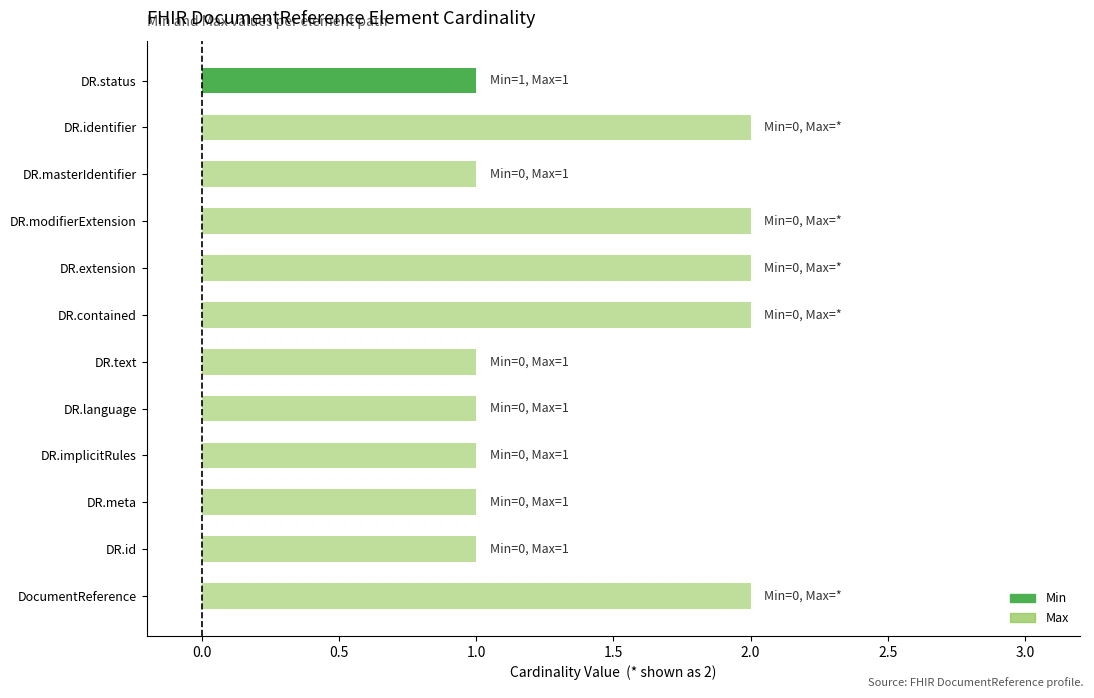

Reading right to left, extract all data points from this chart.

Min: 1	0	0	0	0	0	0	0	0	0	0	0
Max: 1	2	1	2	2	2	1	1	1	1	1	2